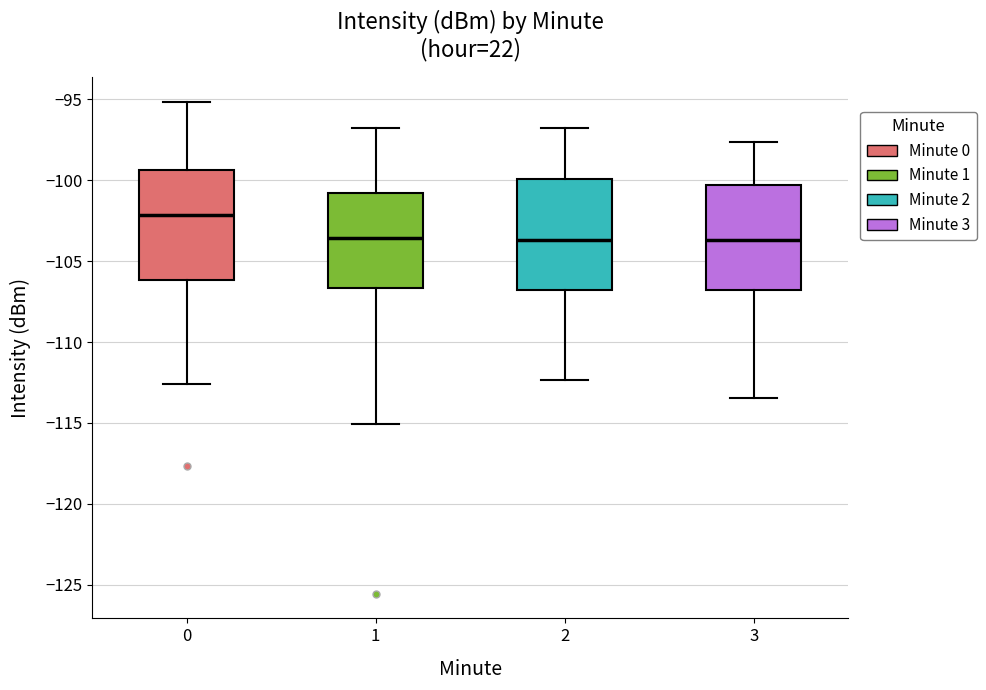

Where is the lower edge of the box at x = 3 on the y-axis? The values are not printed on the chart, so give them approximately, as read against the axis.

-107.0